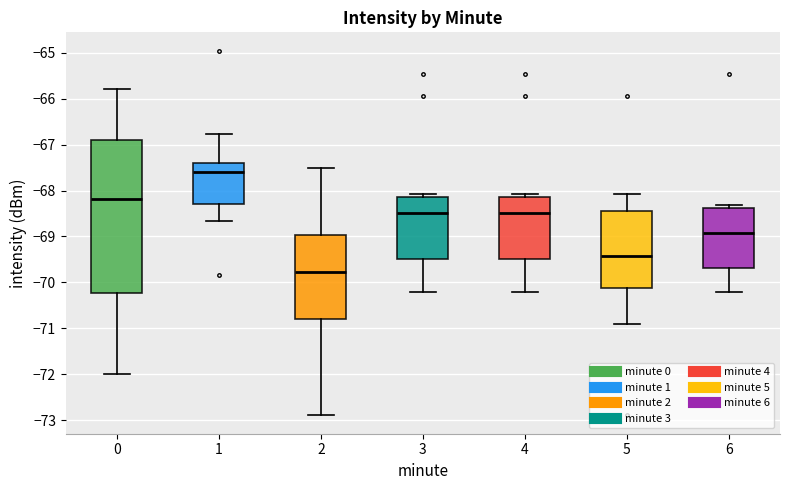

Reading left to right, transcribe this box plot: for each box, give where its median line is, the range the box spans, and where its two whiskers end, as read against the y-axis. The values are not printed on the chart, so give them approximately, as read against the axis.

0: median -68.2, box -70.2 to -66.9, whiskers -72.0 to -65.8
1: median -67.6, box -68.3 to -67.4, whiskers -68.7 to -66.8
2: median -69.8, box -70.8 to -69.0, whiskers -72.9 to -67.5
3: median -68.5, box -69.5 to -68.1, whiskers -70.2 to -68.1 (just above the box's upper edge)
4: median -68.5, box -69.5 to -68.1, whiskers -70.2 to -68.1 (just above the box's upper edge)
5: median -69.4, box -70.1 to -68.5, whiskers -70.9 to -68.1
6: median -68.9, box -69.7 to -68.4, whiskers -70.2 to -68.3